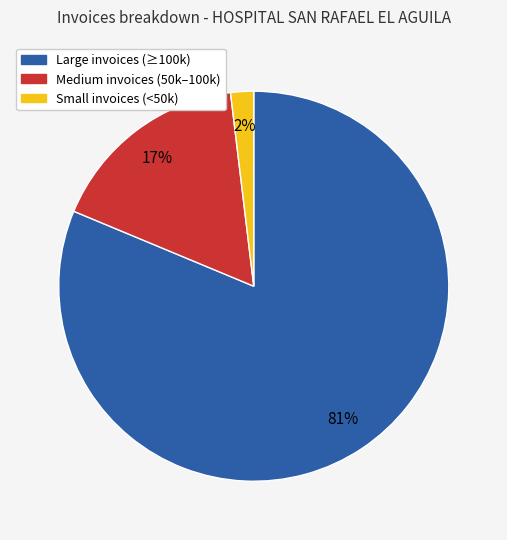

Combined, do Medium invoices (50k–100k) and Small invoices (<50k) account for over 50%?

No